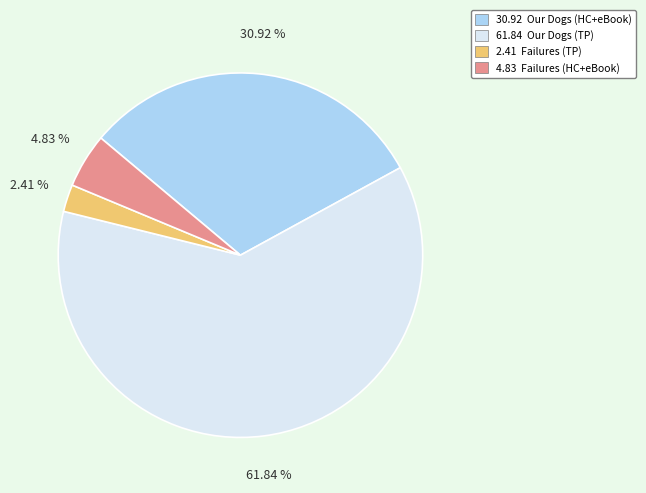

Do 30.92 Our Dogs (HC+eBook) and 61.84 Our Dogs (TP) together represent more than half of the pie?

Yes